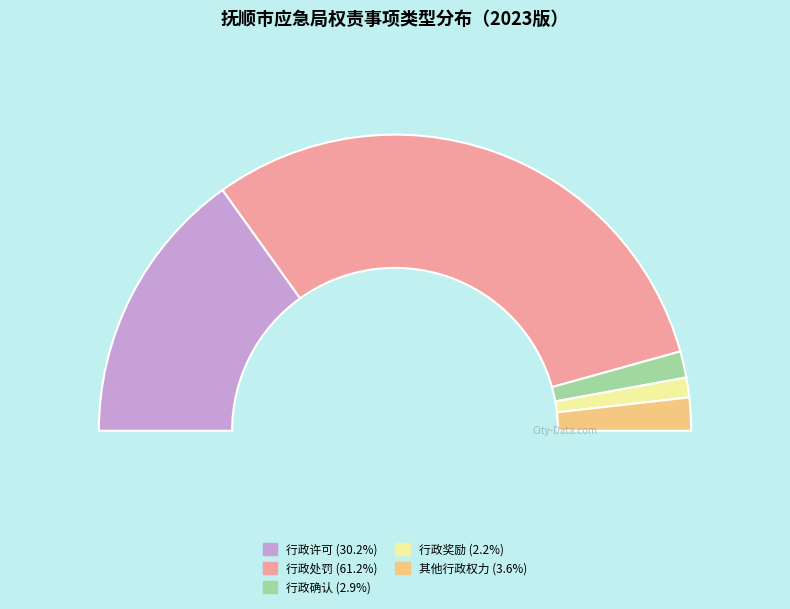

True or false: 行政处罚 accounts for 72% of the total.

False